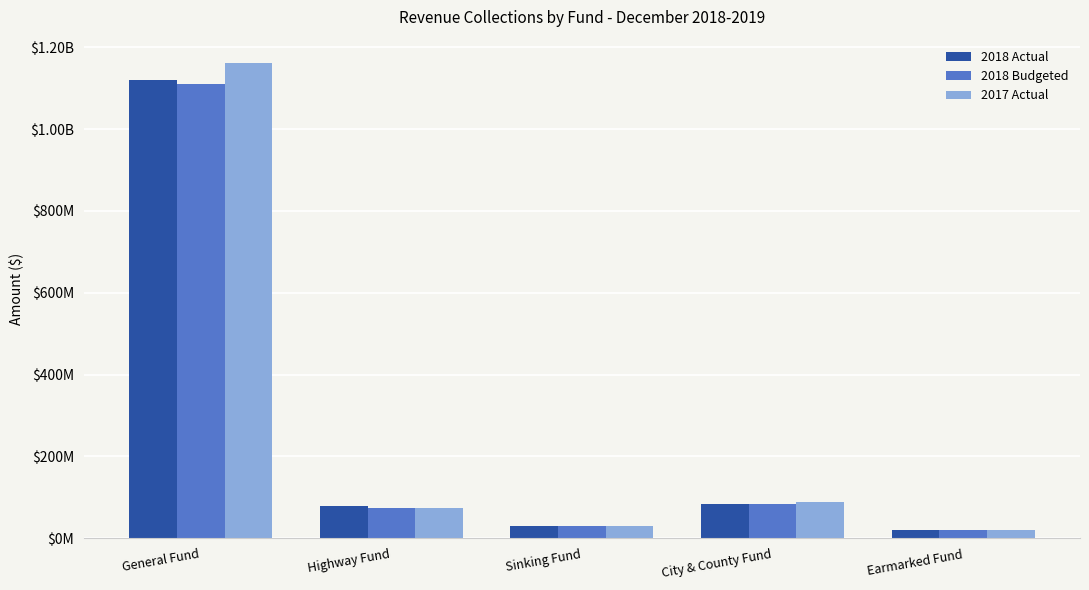

What is the label of the 2nd bar from the left?

Highway Fund